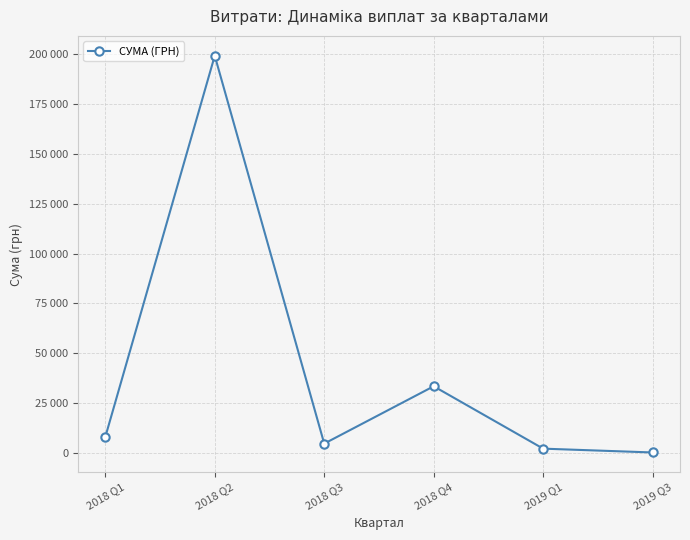

The value at 2018 Q3 is 4665.0. True or false?

True